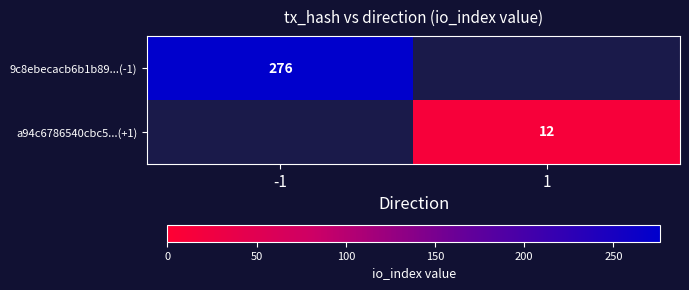

At which category does the chart reach its minimum across all series?

1